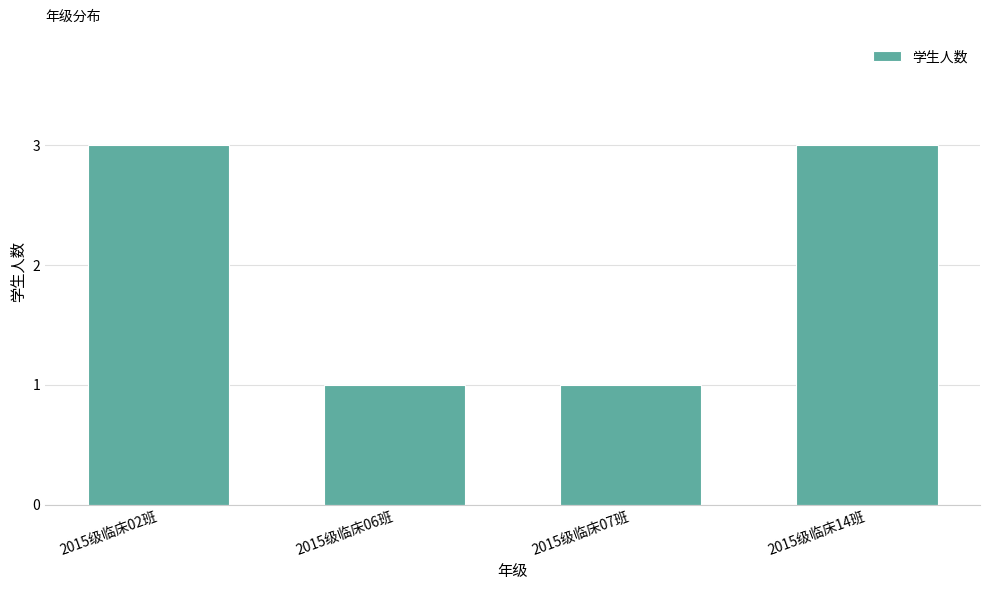

How many bars are there in total?

4